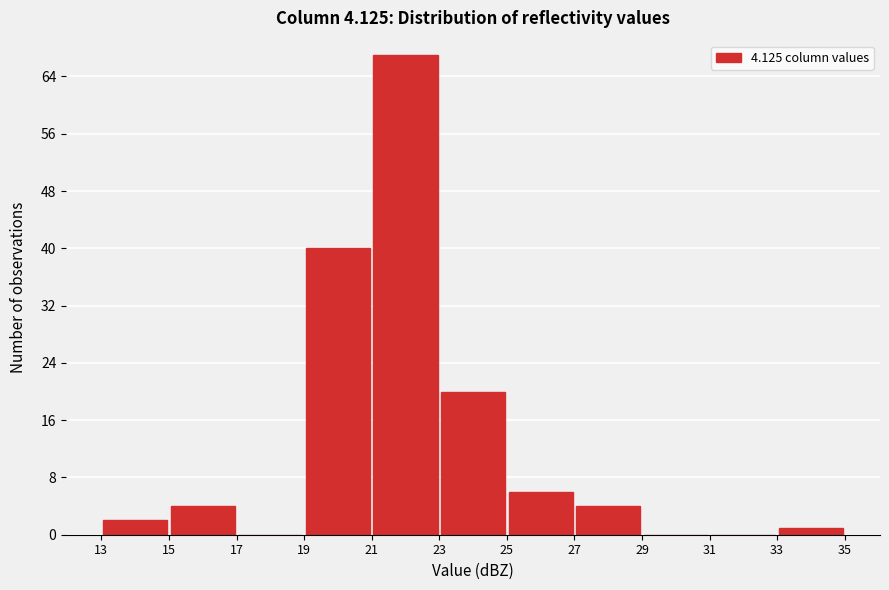

What is the height of the bar covering 27 to 29 on the x-axis? The values are not printed on the chart, so give them approximately, as read against the axis.

4